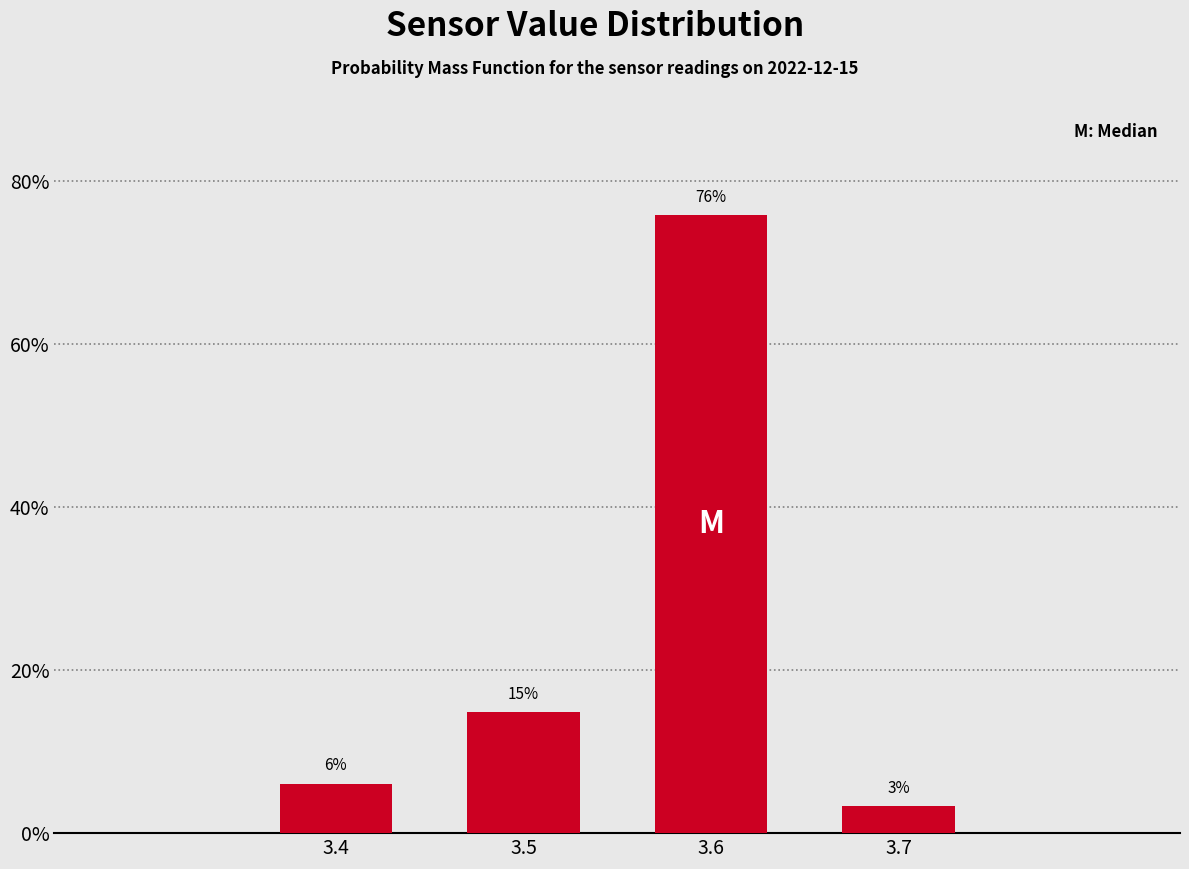

What is the smallest value displayed?

3.3